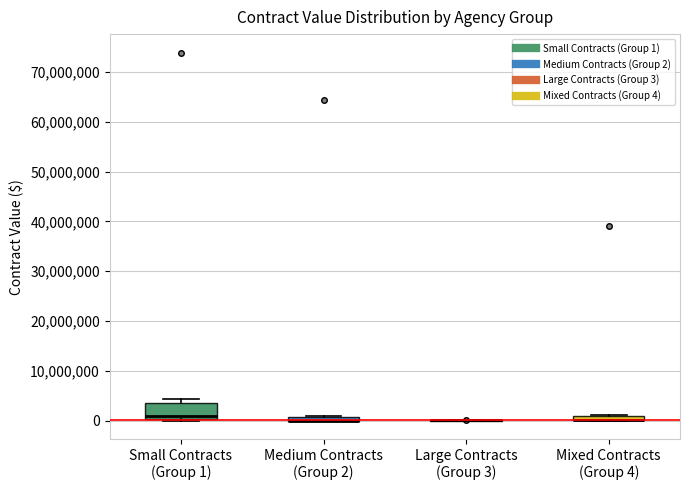

Where is the lower edge of the box for Mixed Contracts (Group 4) on the y-axis? The values are not printed on the chart, so give them approximately, as read against the axis.

0